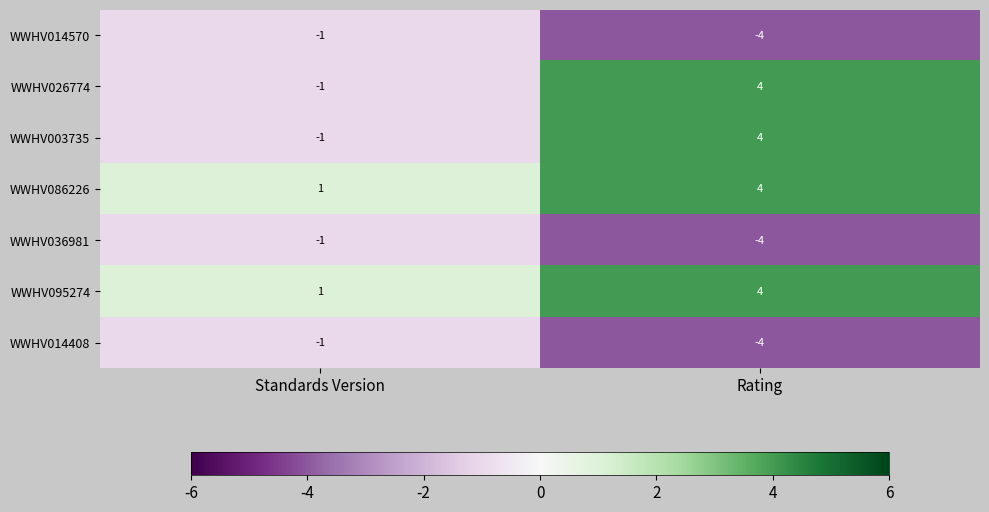

List the labels in order of WWHV036981 value, largest first.

Standards Version, Rating